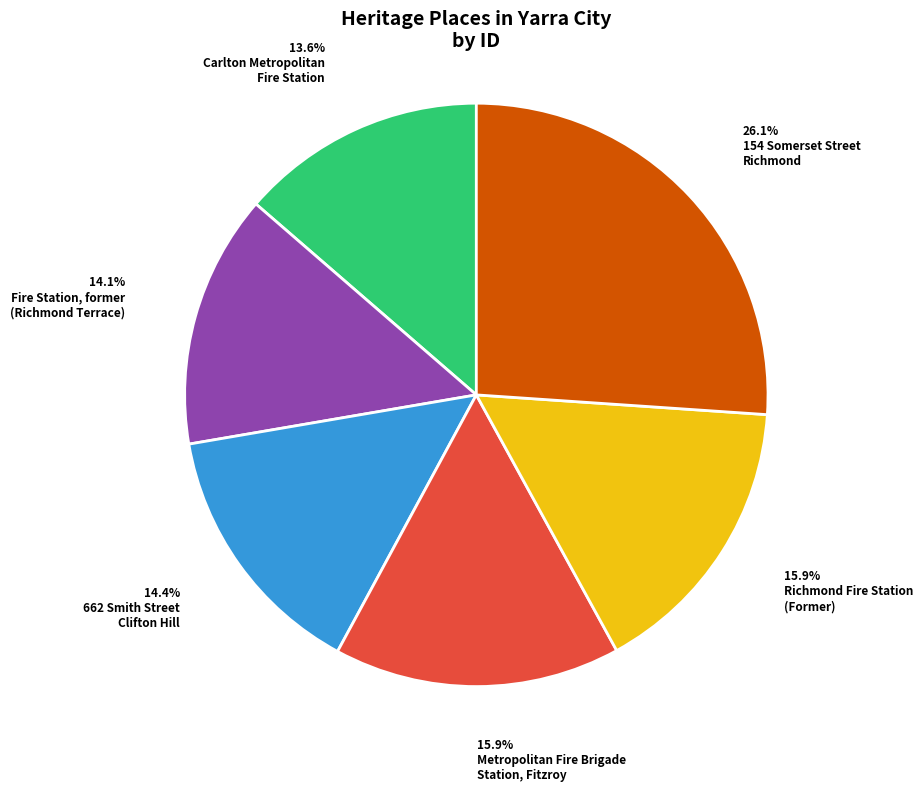

How many slices are in this pie chart?

6